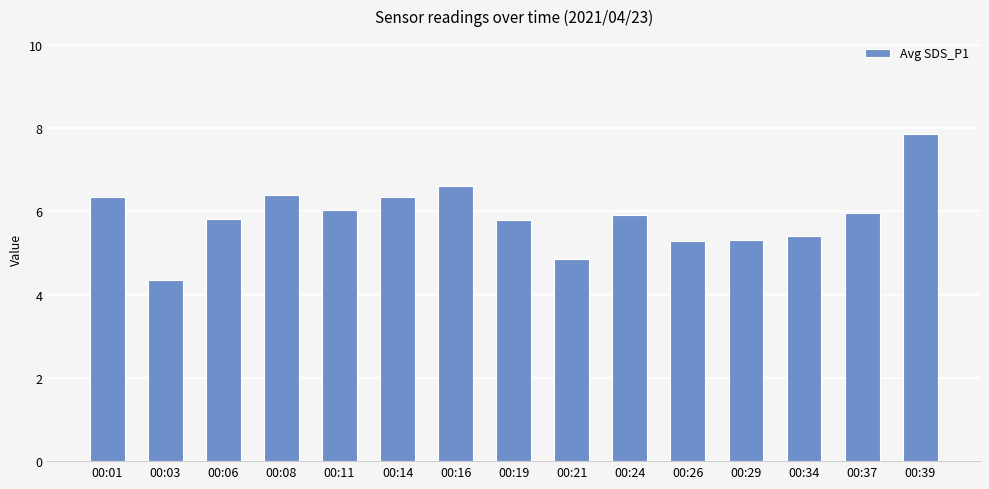

At which label does the data first exceed 5?

00:01